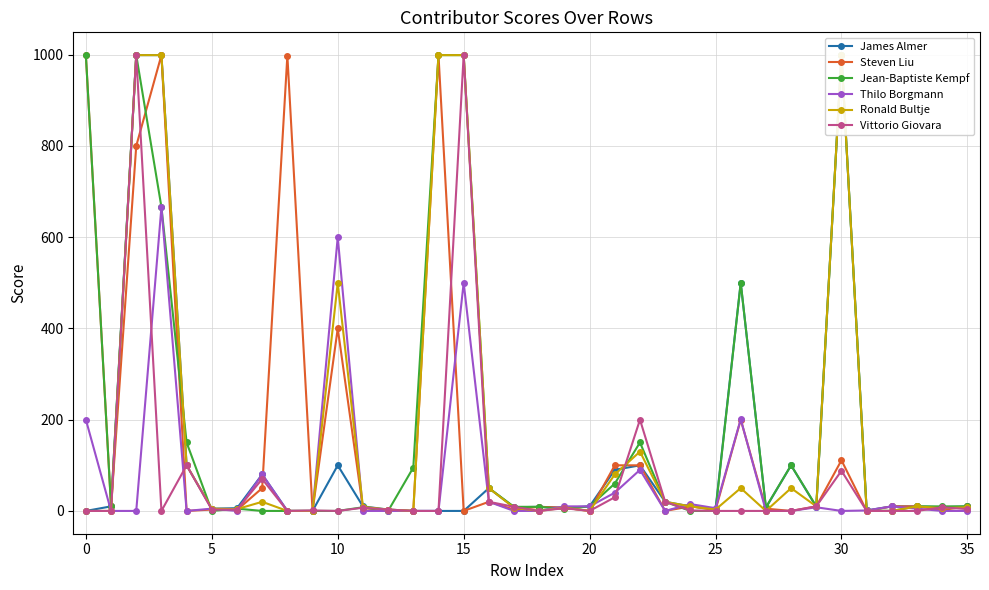

True or false: Vittorio Giovara has more than 0 interior local peaks.

True